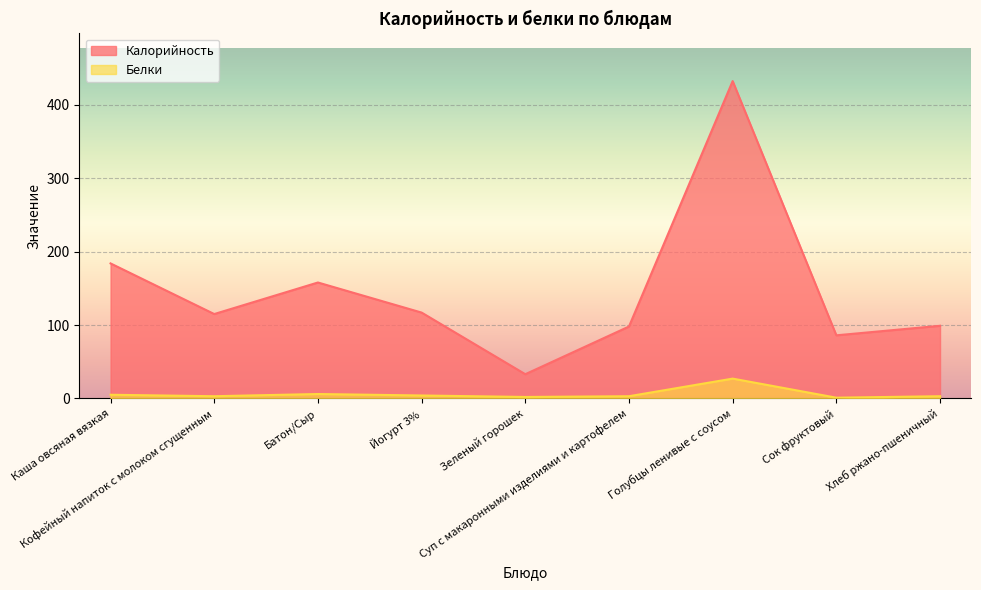

What is the total value across all series at Хлеб ржано-пшеничный?

102.0